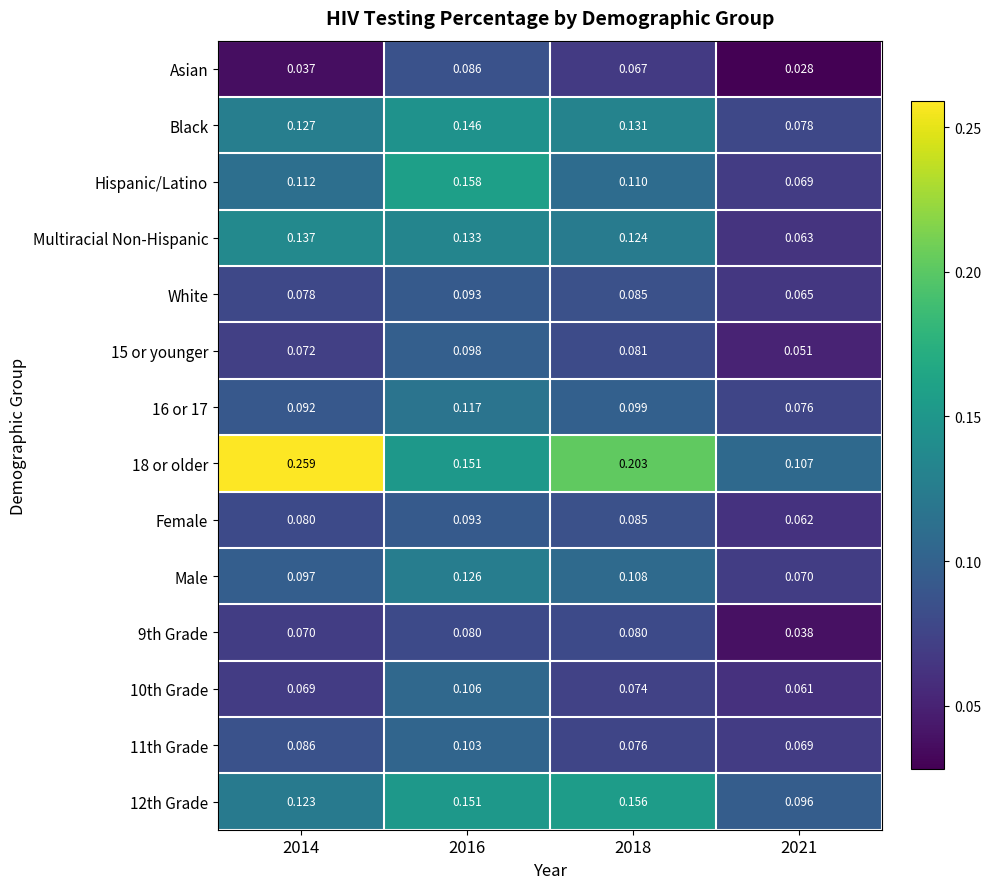

Is the value of 15 or younger at 2018 greater than the value of Hispanic/Latino at 2014?

No